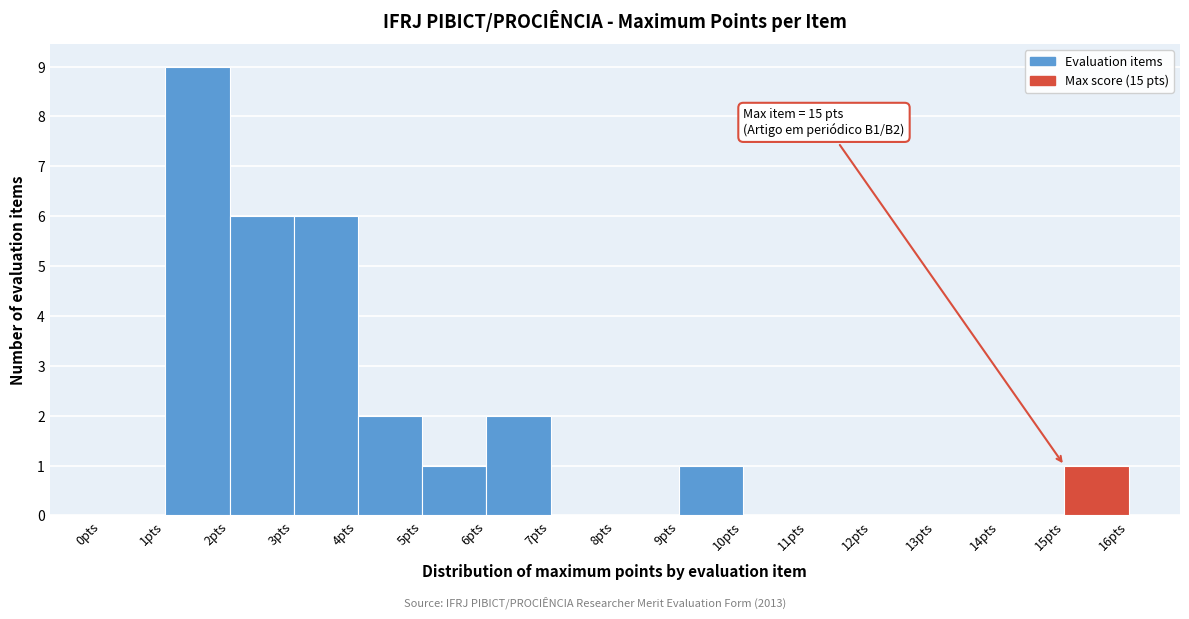

Which range on the x-axis has the tallest bar?

1 to 2